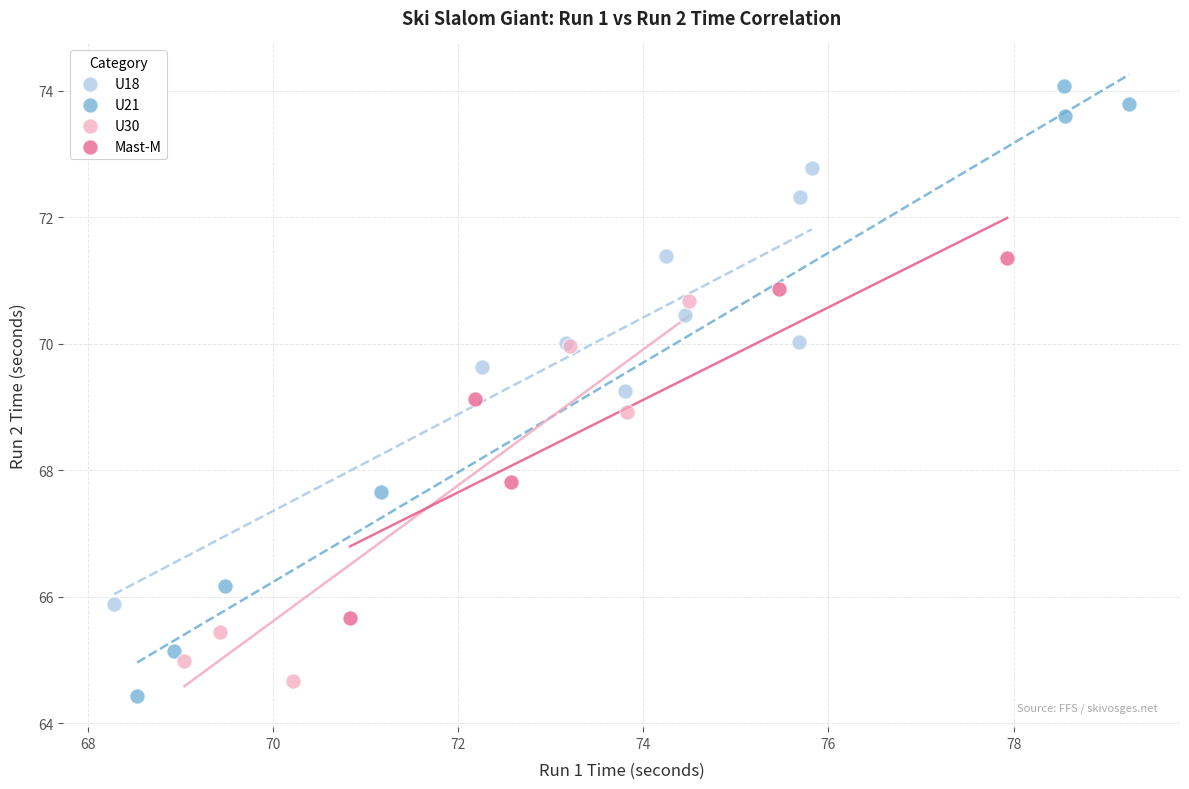

Which series has the largest Y range (max minus min)?

U21